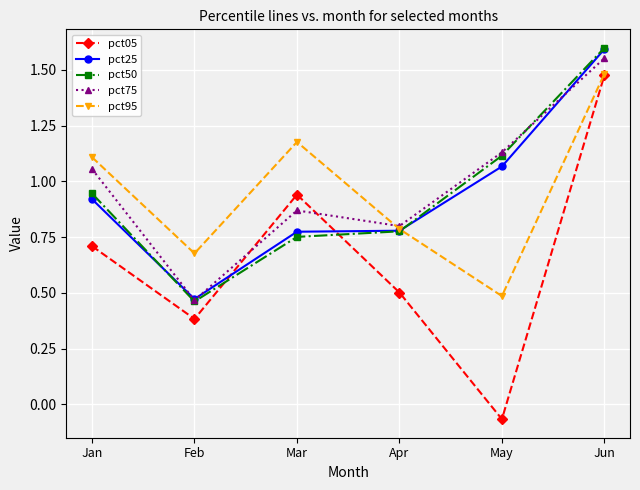

True or false: pct50 has a value of 0.8 at Feb.

False